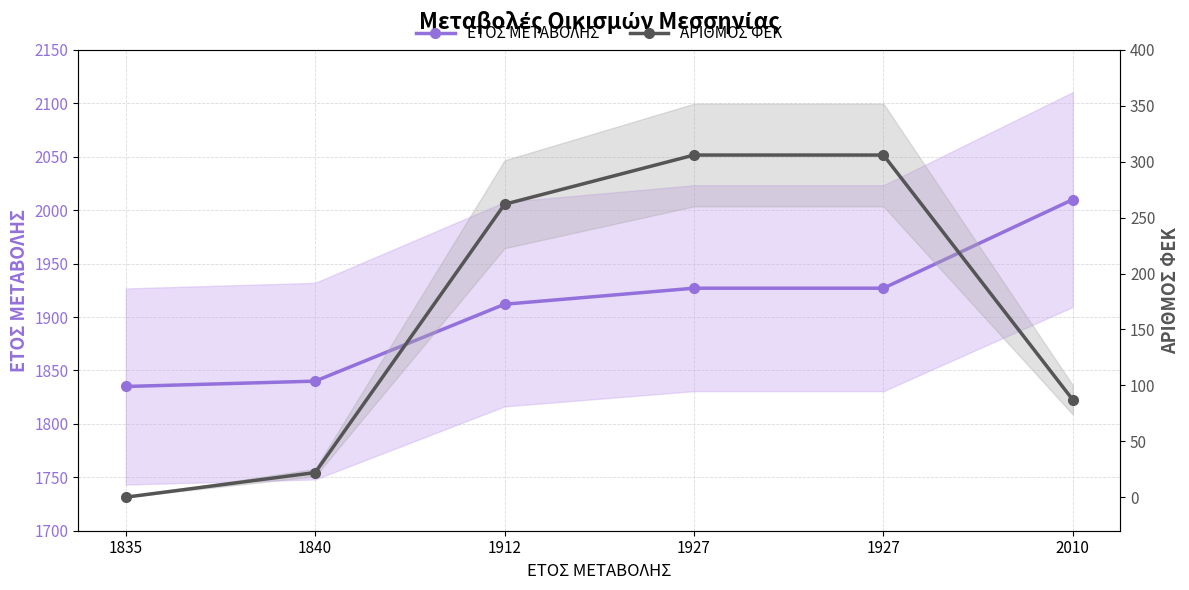

True or false: ΕΤΟΣ ΜΕΤΑΒΟΛΗΣ has a value of 1840 at 1840.

True